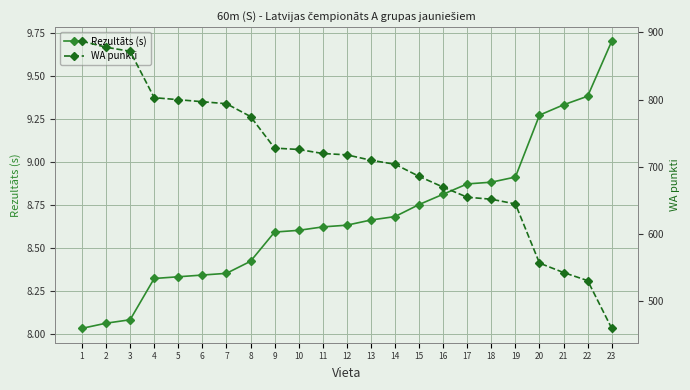

Reading left to right, transcribe all the data shown in this chart.

Rezultāts (s): 8.0	8.1	8.1	8.3	8.3	8.3	8.3	8.4	8.6	8.6	8.6	8.6	8.7	8.7	8.8	8.8	8.9	8.9	8.9	9.3	9.3	9.4	9.7
WA punkti: 887.0	878.0	872.0	803.0	800.0	797.0	794.0	775.0	728.0	726.0	720.0	718.0	710.0	704.0	686.0	670.0	655.0	652.0	645.0	557.0	543.0	531.0	460.0